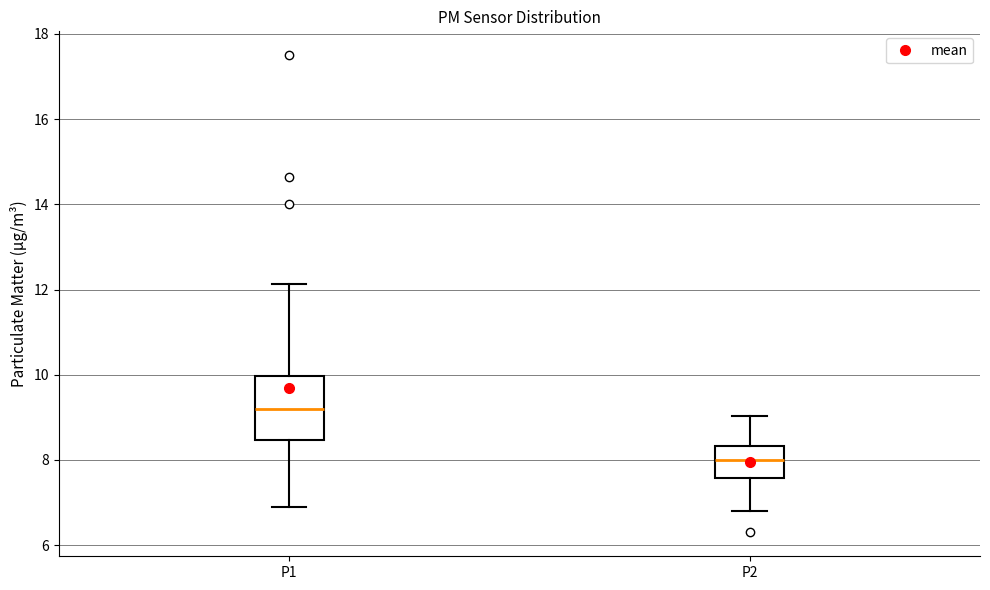

Where does the lower whisker of the box for P2 end on the y-axis? The values are not printed on the chart, so give them approximately, as read against the axis.

6.8